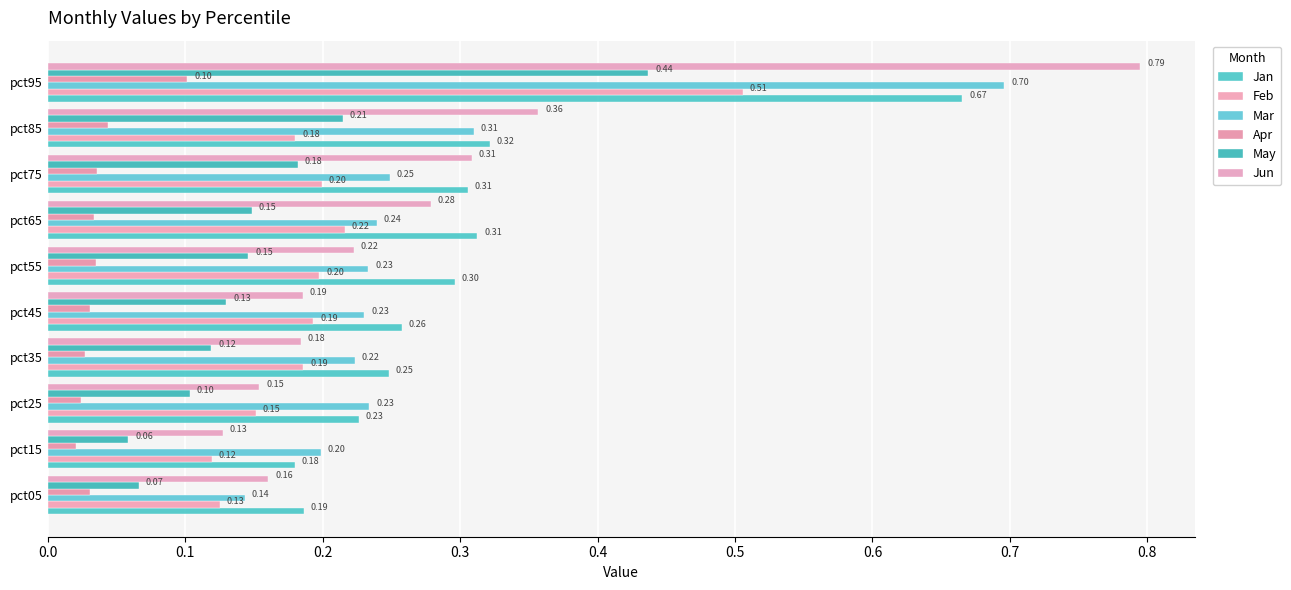

How many distinct data groups are displayed?

6